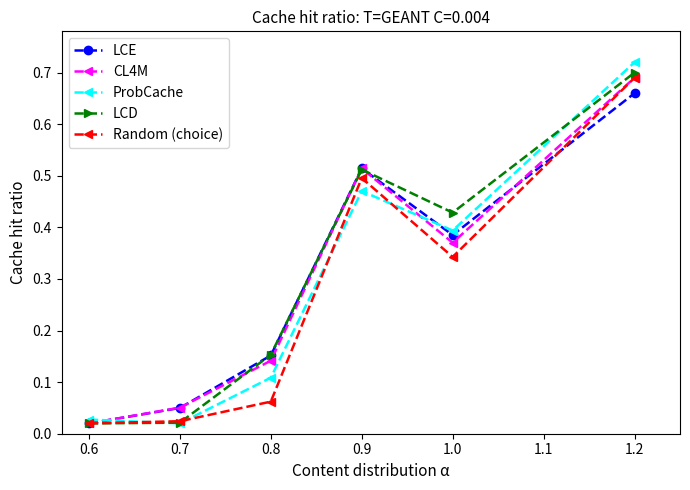

Rank the categories by LCE value from lowest to highest.

0.6, 0.7, 0.8, 1.0, 0.9, 1.2